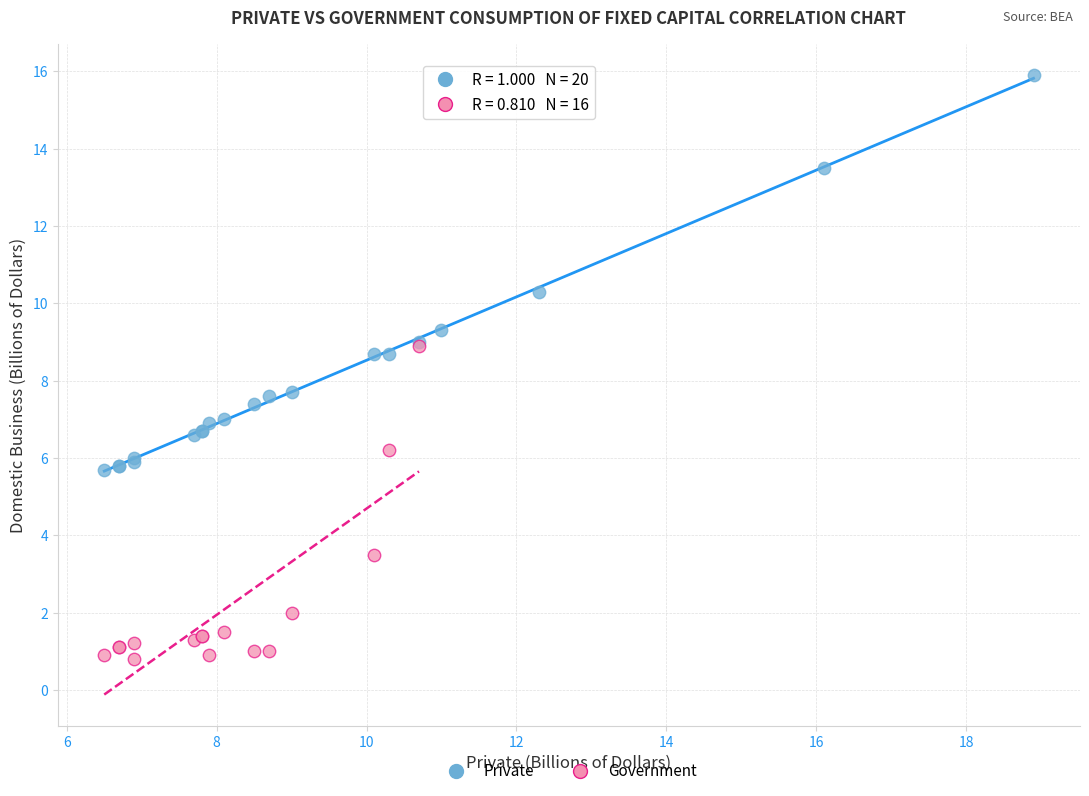

Which series has the largest Y range (max minus min)?

Private